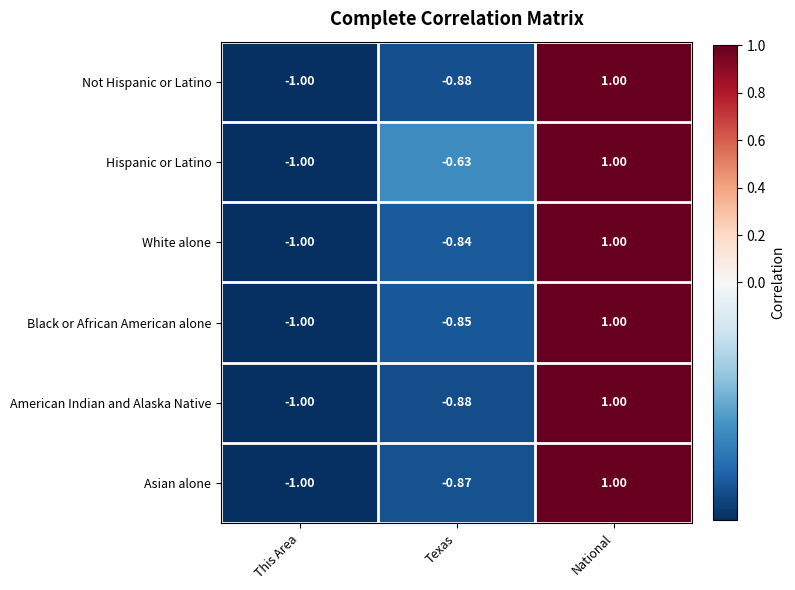

Is the value of Black or African American alone at Texas greater than the value of American Indian and Alaska Native at Texas?

Yes